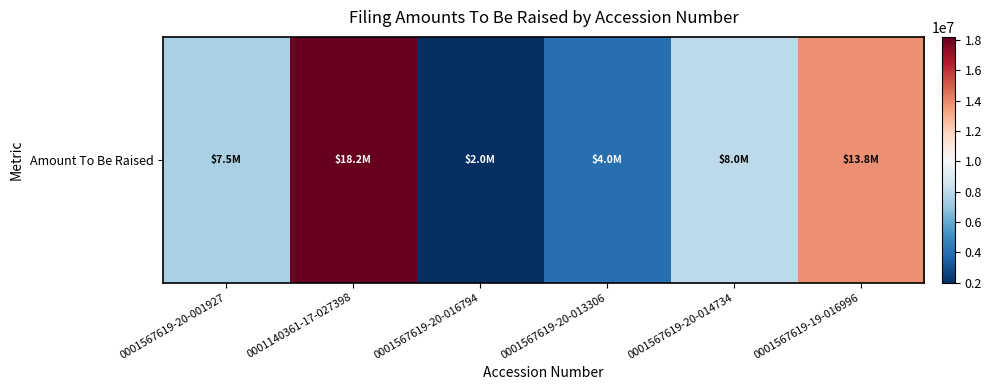

Reading left to right, extract all data points from this chart.

0001567619-20-001927=7474986	0001140361-17-027398=18200000	0001567619-20-016794=2000000	0001567619-20-013306=4000000	0001567619-20-014734=8000000	0001567619-19-016996=13799915